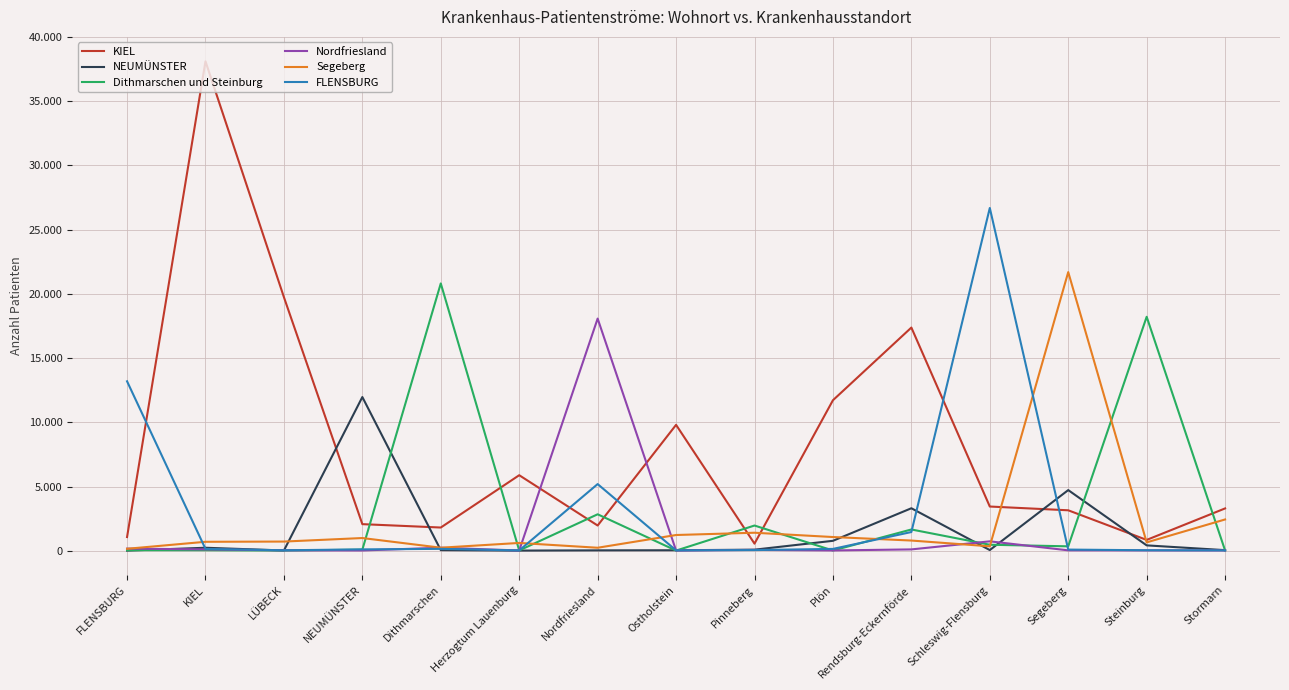

True or false: Segeberg and Dithmarschen und Steinburg cross at least once.

True